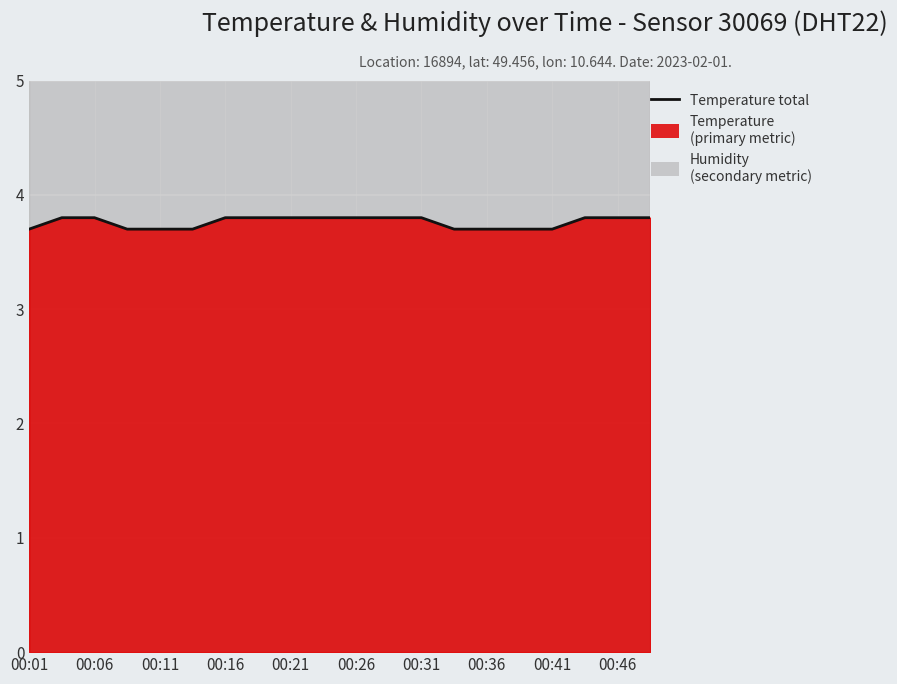

What is the maximum value shown in the chart?

3.8